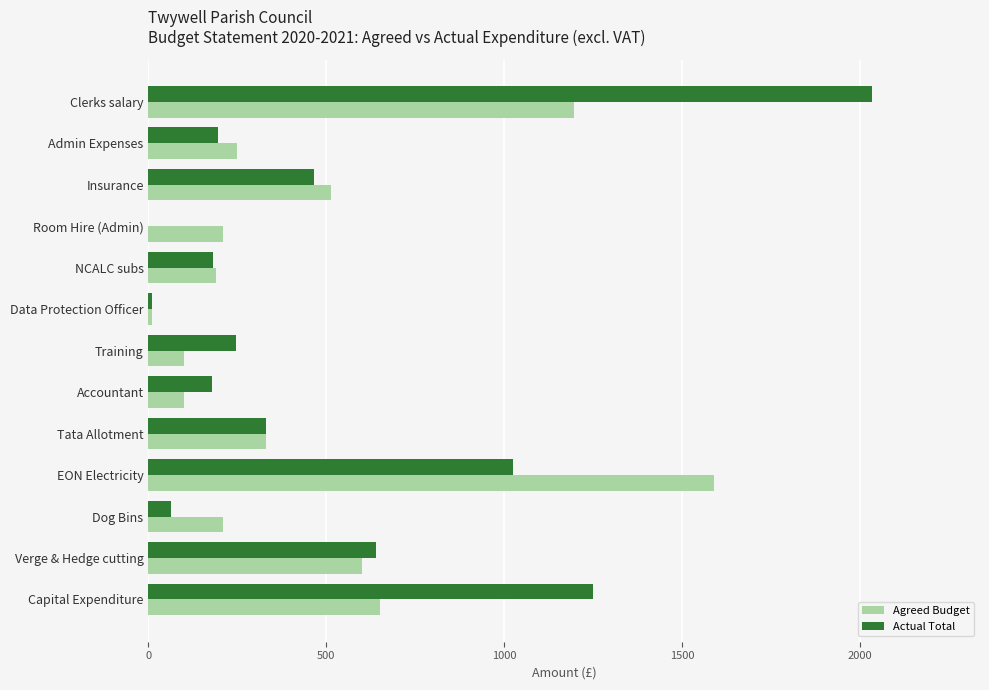

Is the value of Actual Total at Admin Expenses greater than the value of Agreed Budget at Insurance?

No